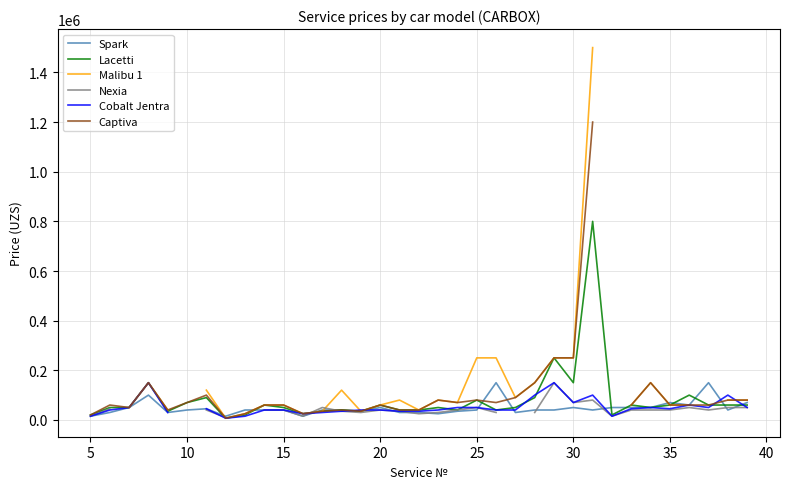

Which series has the widest spread of values?

Malibu 1